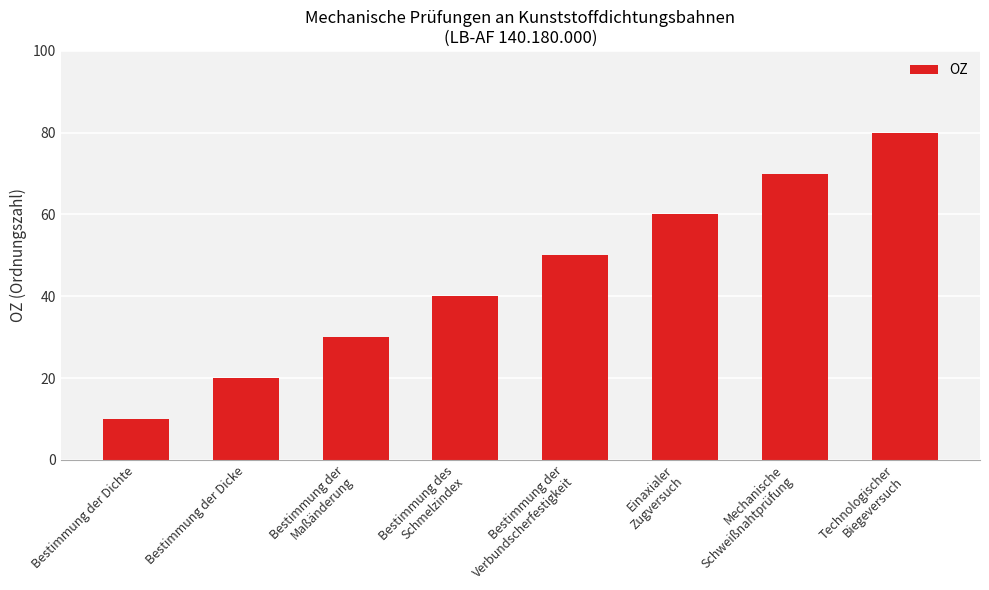

What is the minimum value shown in the chart?

10